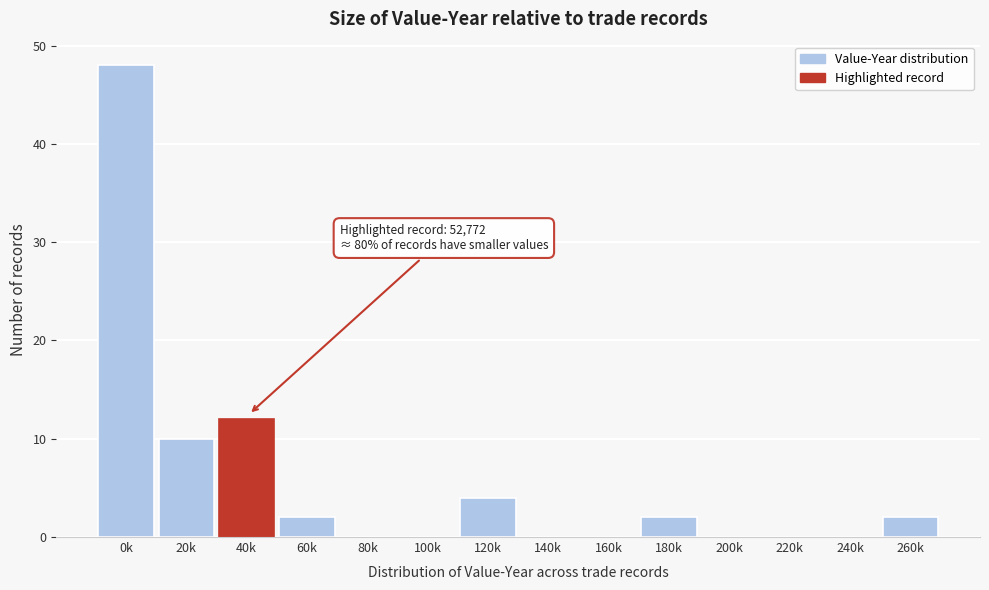

Reading left to right, list all the values displayed in this chart.

0k=48	20k=10	40k=12	60k=2	80k=0	100k=0	120k=4	140k=0	160k=0	180k=2	200k=0	220k=0	240k=0	260k=2